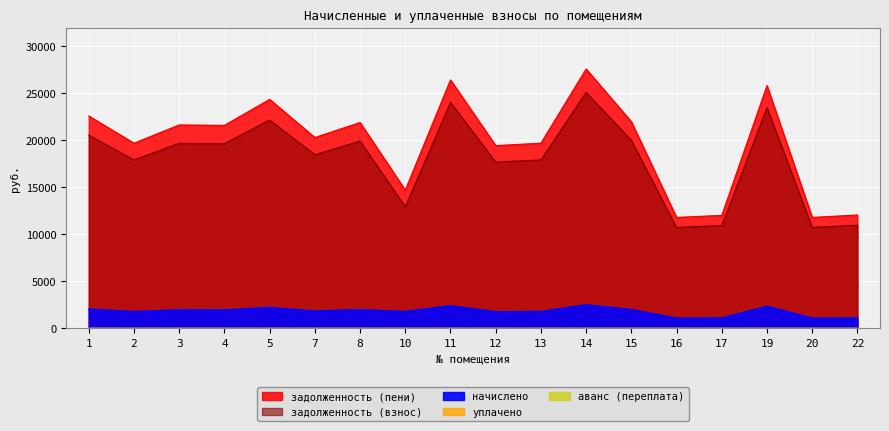

Which series has the largest range (max minus min)?

задолженность (пени)